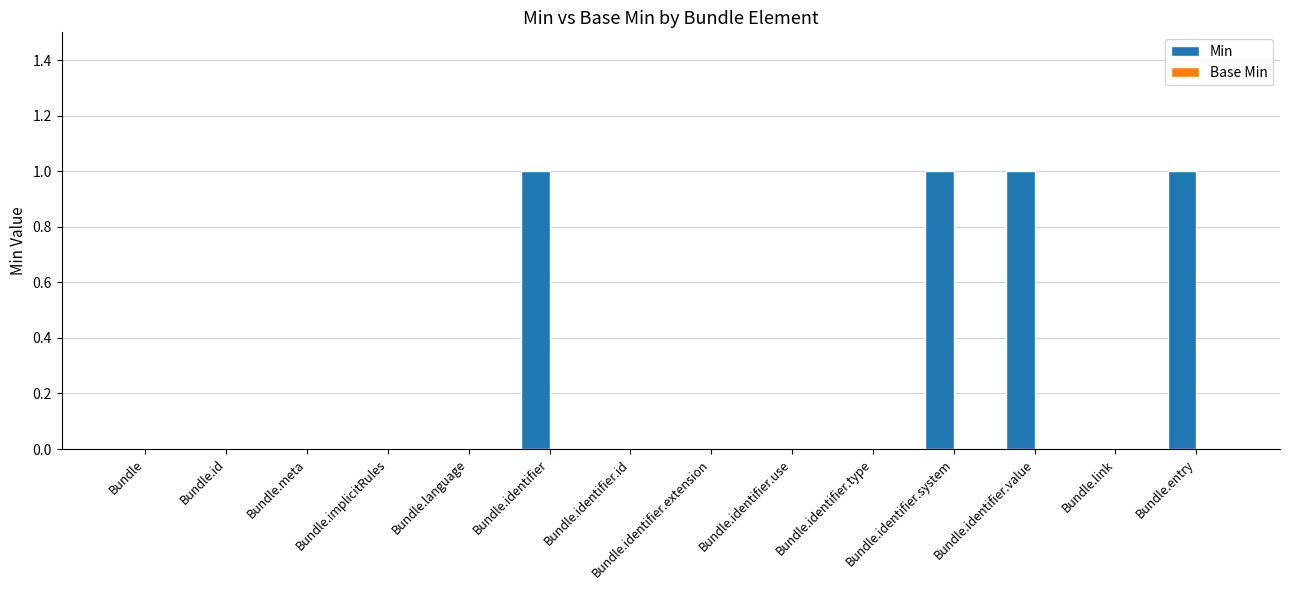

Which has a higher value, Bundle.identifier.system or Bundle.link?

Bundle.identifier.system